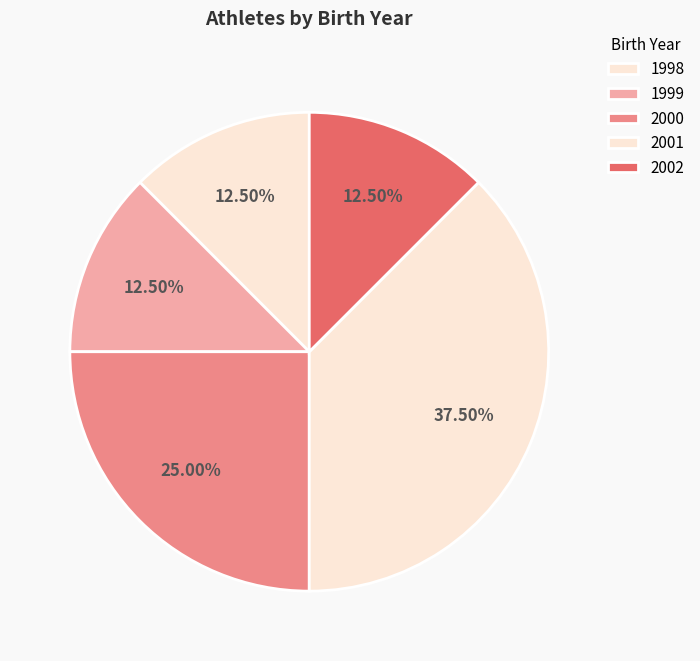

True or false: 1998 accounts for 1% of the total.

False